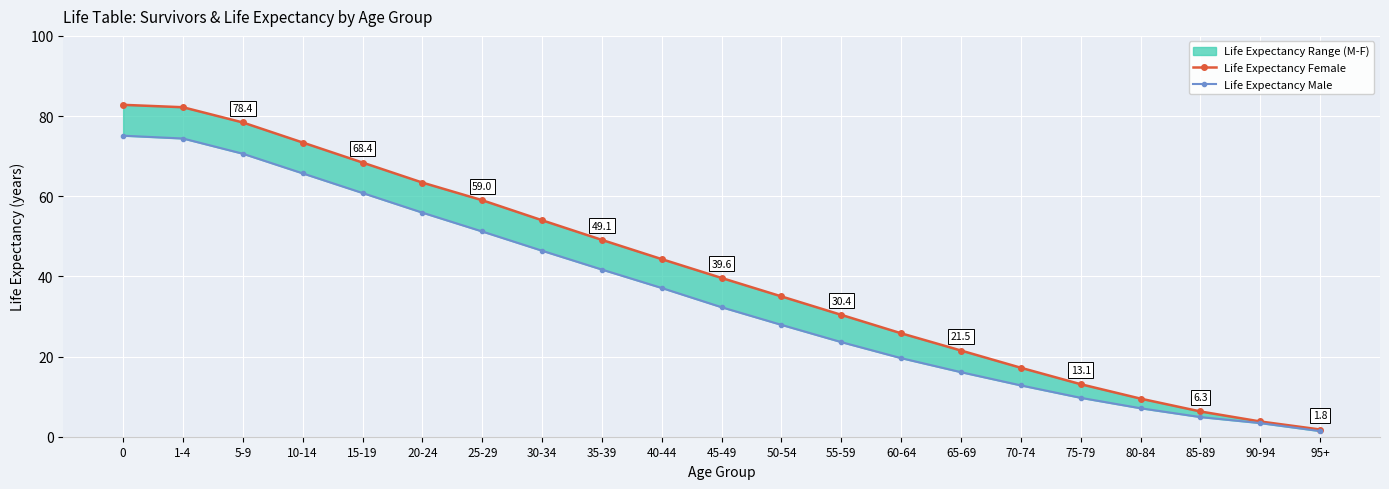

True or false: Life Expectancy Male has a value of 10.1 at 65-69.

False